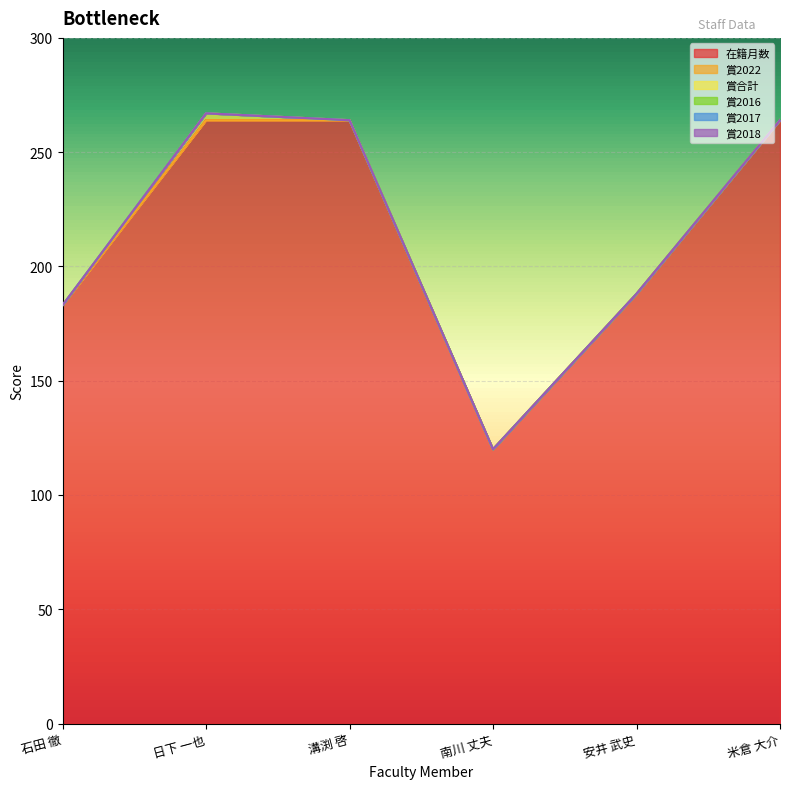

True or false: 賞2016 and 賞2022 cross at least once.

False